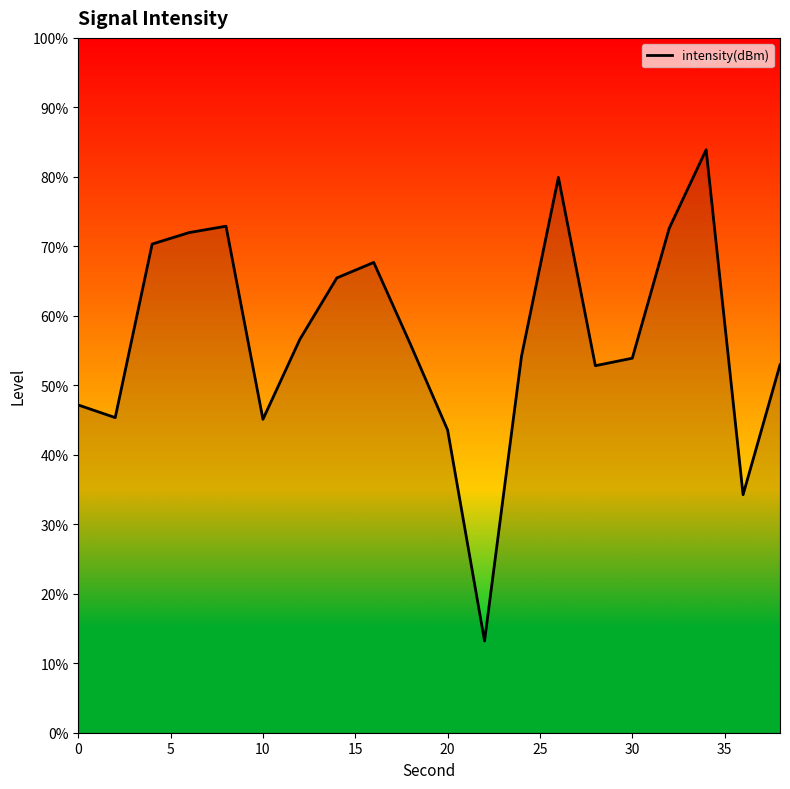

What is the minimum value shown in the chart?

13.2